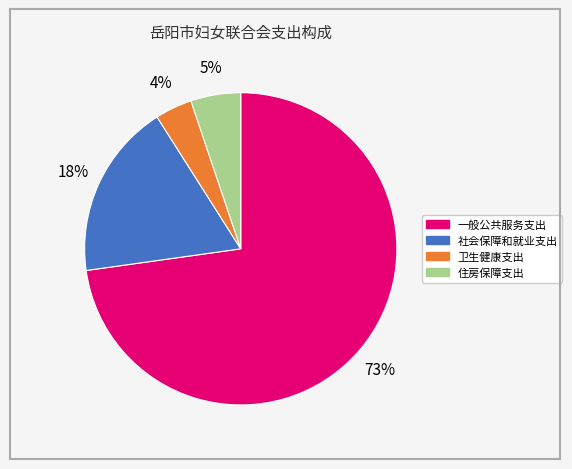

Rank the categories by value from highest to lowest.

一般公共服务支出, 社会保障和就业支出, 住房保障支出, 卫生健康支出